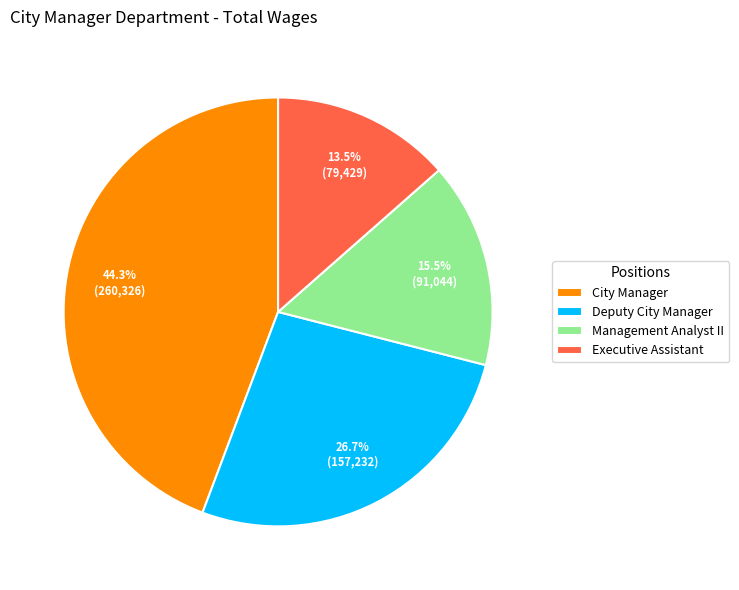

Which slice is the largest?

City Manager